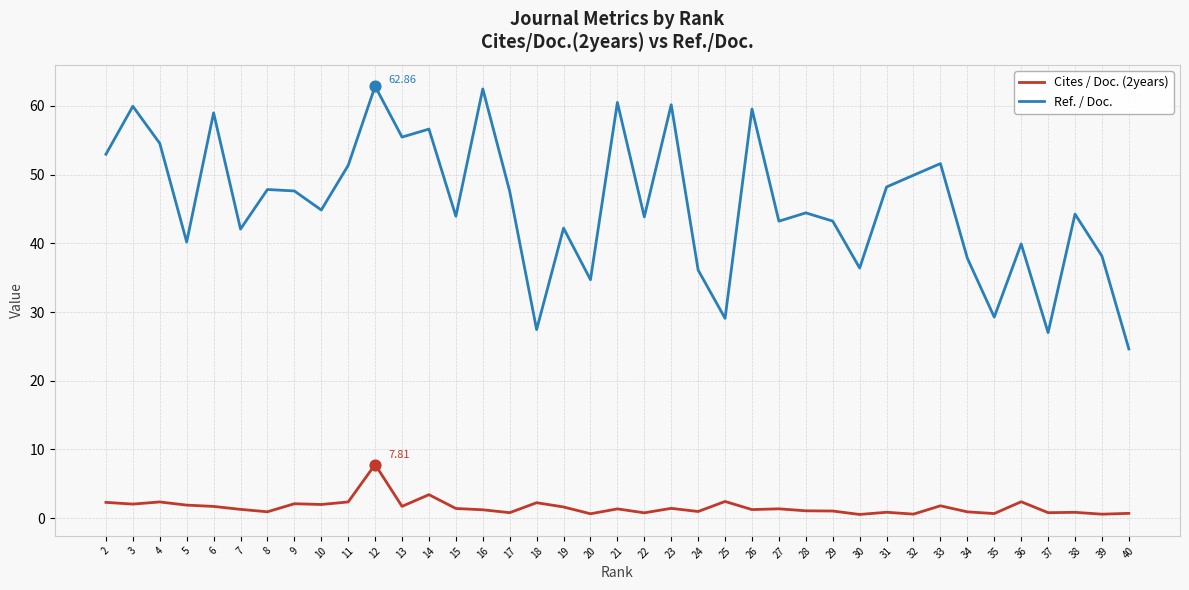

At which category is the sum across all series the highest?

12